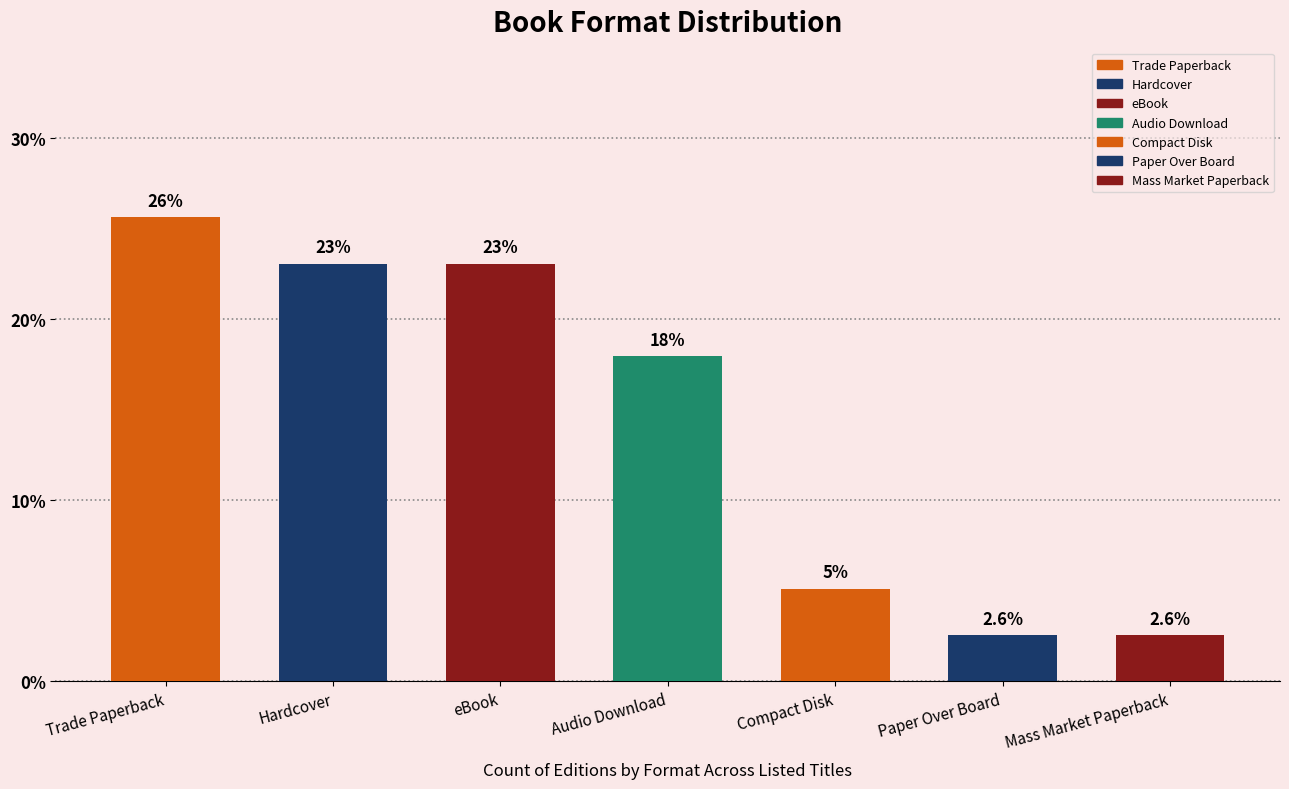

Is it true that the value at Trade Paperback is 38.0?

False